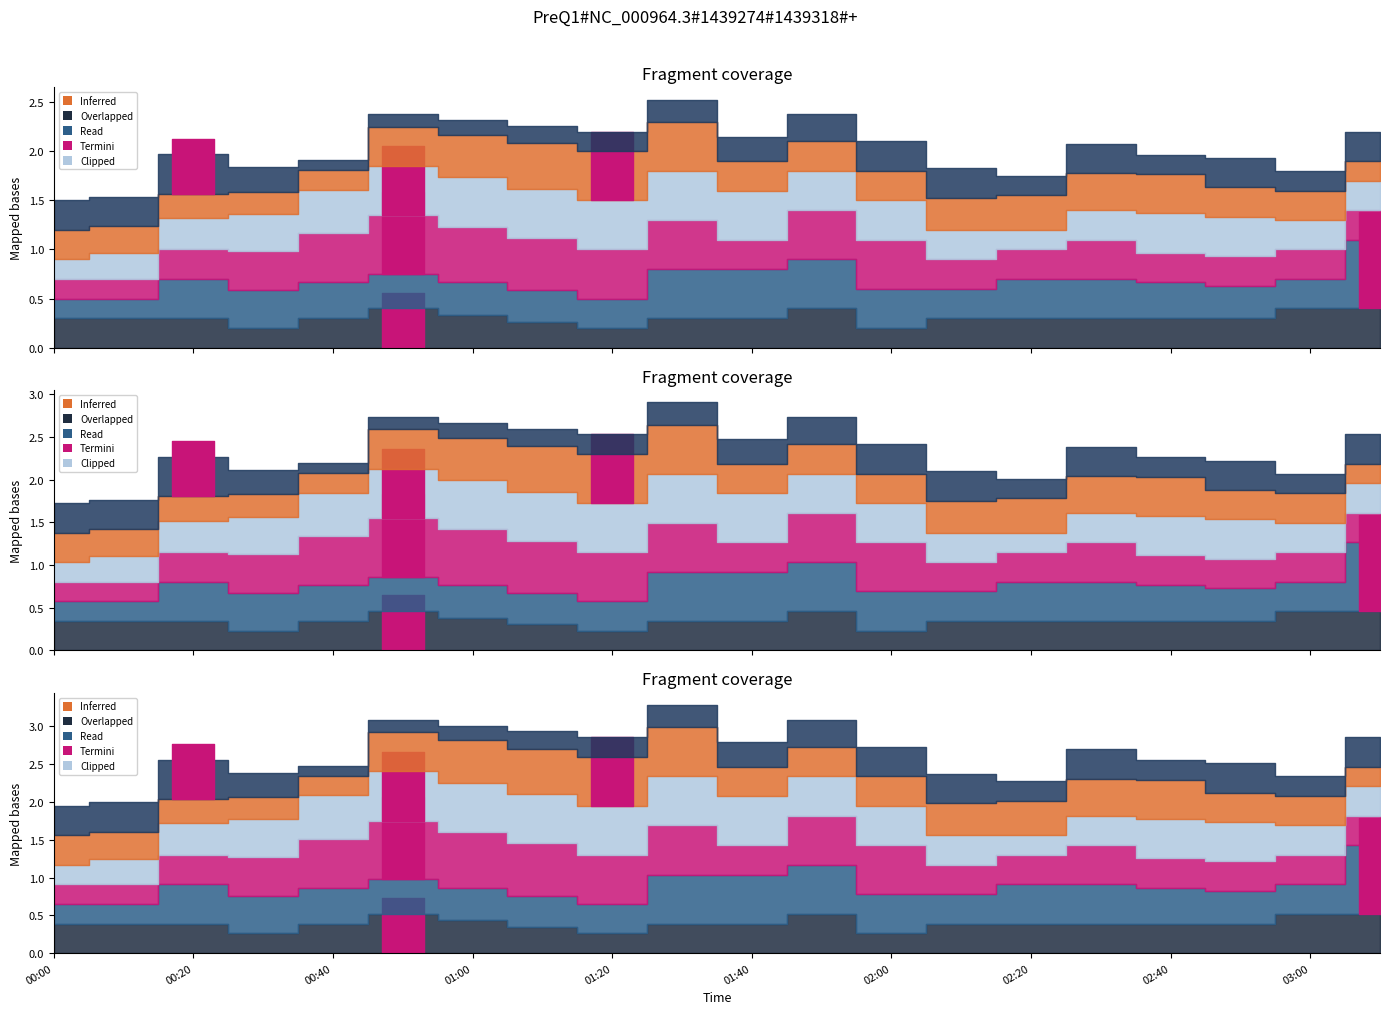

Does the chart have visible grid lines?

No